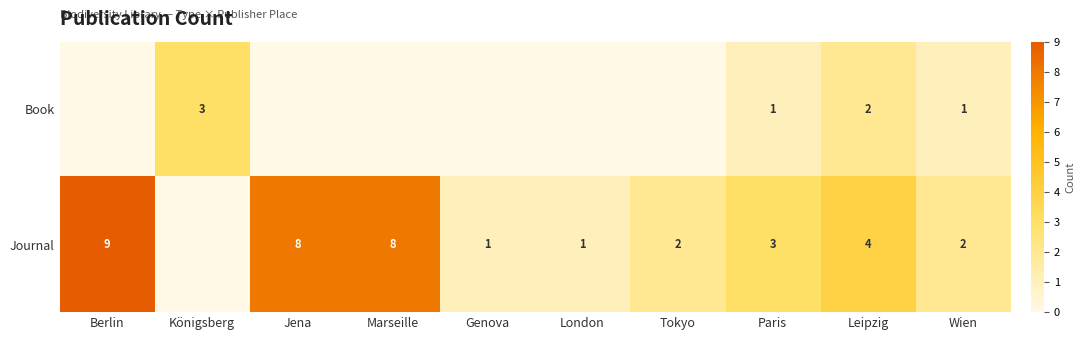

Which category has the lowest value across all series?

Berlin